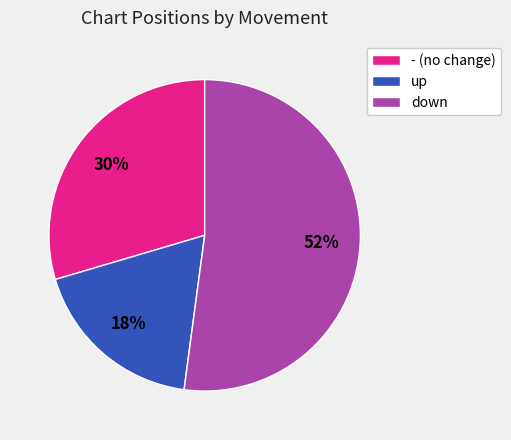

What percentage is the down slice, to the nearest percent?

52%